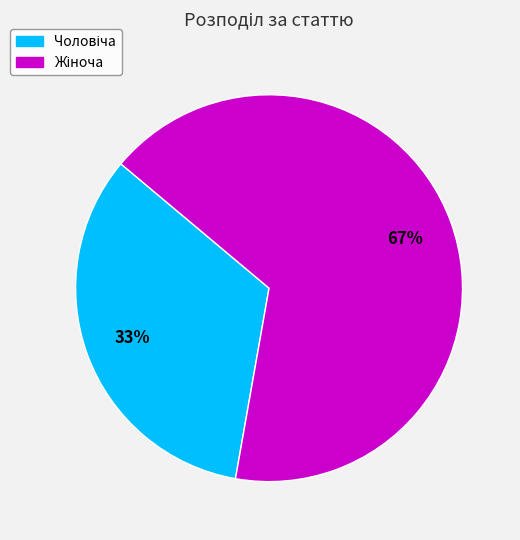

Does any single category account for the majority?

Yes